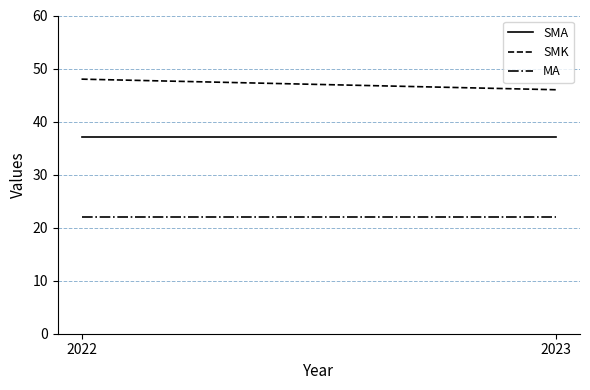

What is the minimum value for SMA?

37